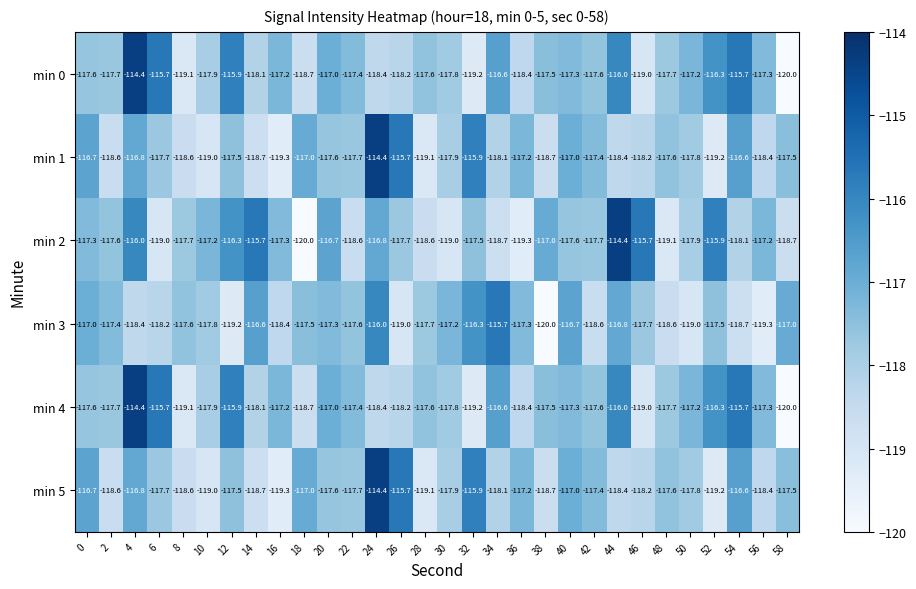

The value of min 4 at 46 is -64.8. True or false?

False